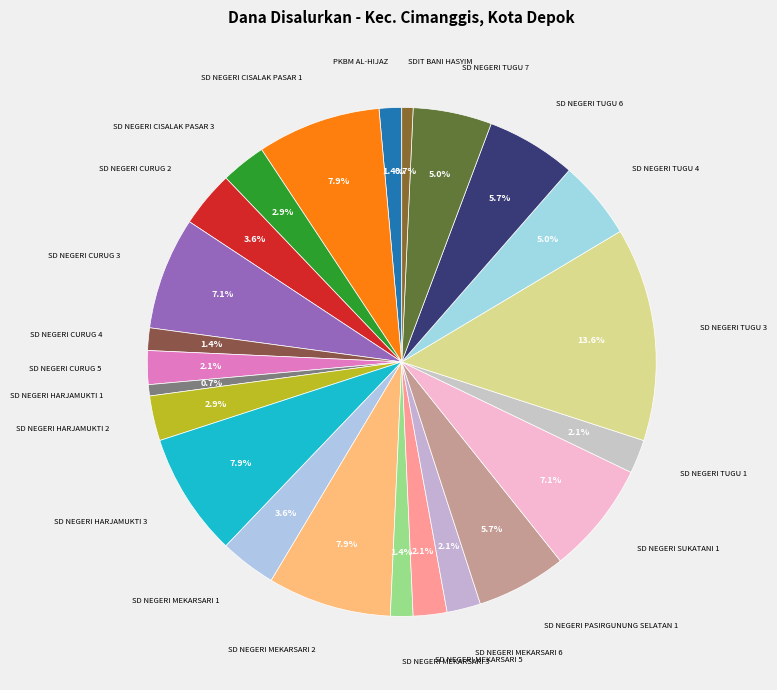

Does any single category account for the majority?

No